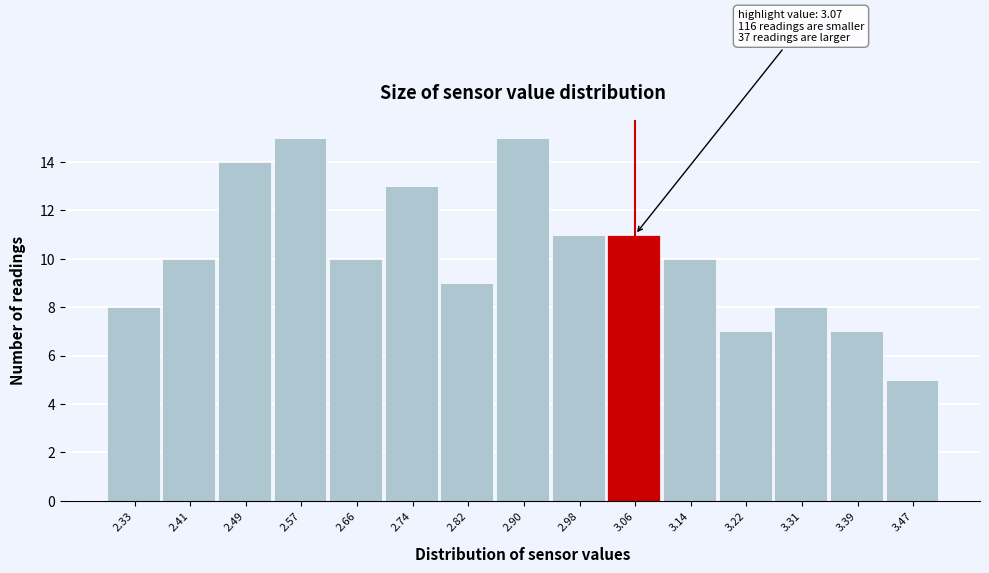

Reading right to left, what are all the values shown in this chart?

5	7	8	7	10	11	11	15	9	13	10	15	14	10	8